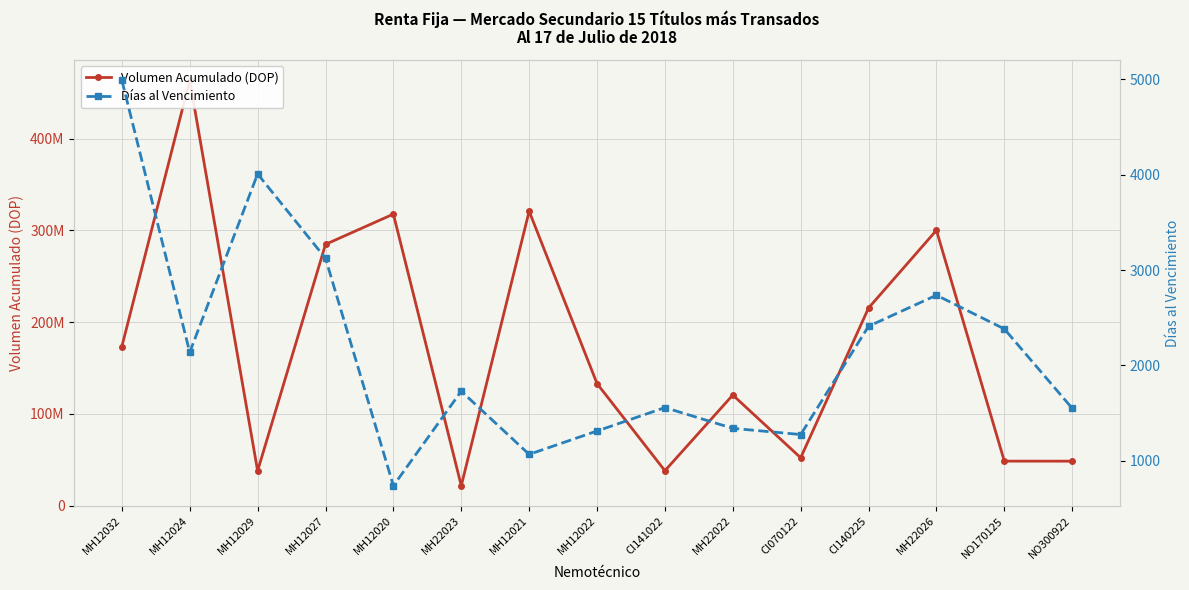

At which category does Volumen Acumulado (DOP) reach its first local valley?

MH12029